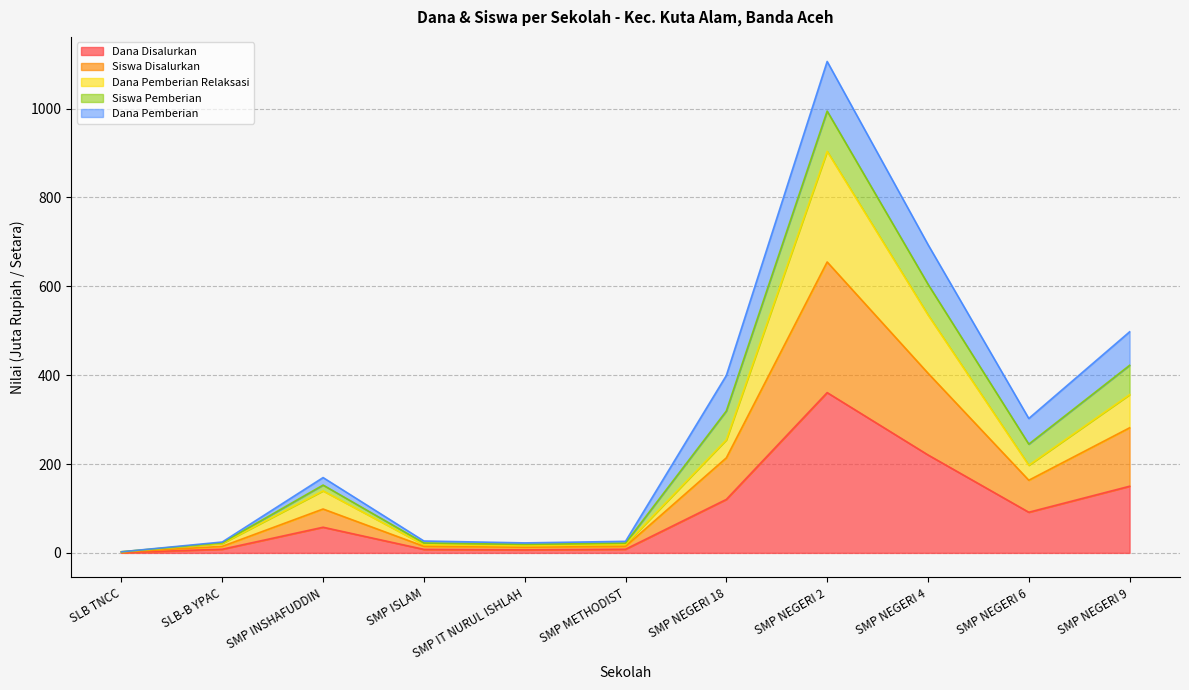

True or false: Dana Pemberian Relaksasi has more than 2 points higher than both neighbors.

False